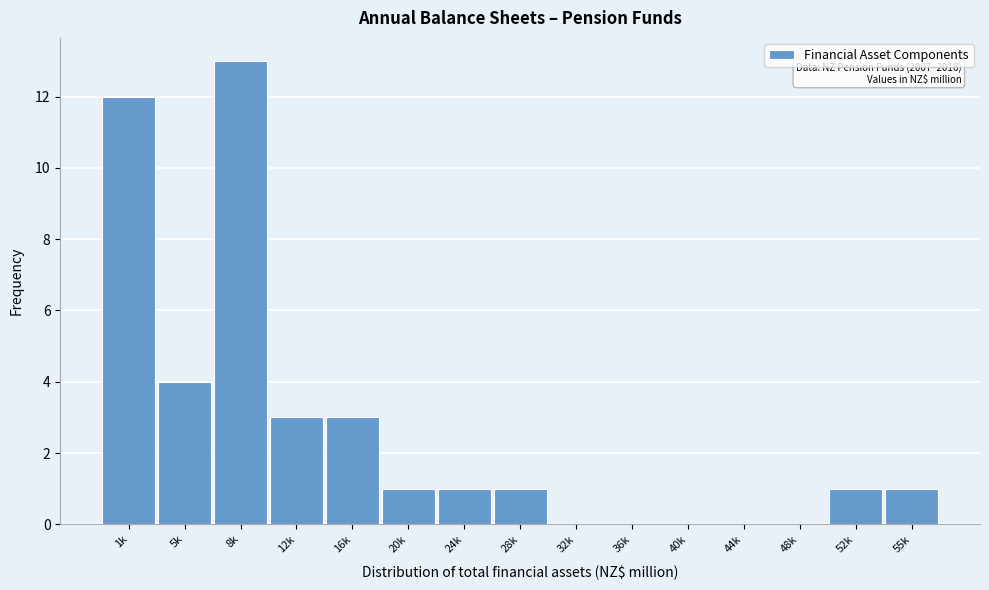

Reading left to right, list all the values displayed in this chart.

1k=12	5k=4	8k=13	12k=3	16k=3	20k=1	24k=1	28k=1	32k=0	36k=0	40k=0	44k=0	48k=0	52k=1	55k=1